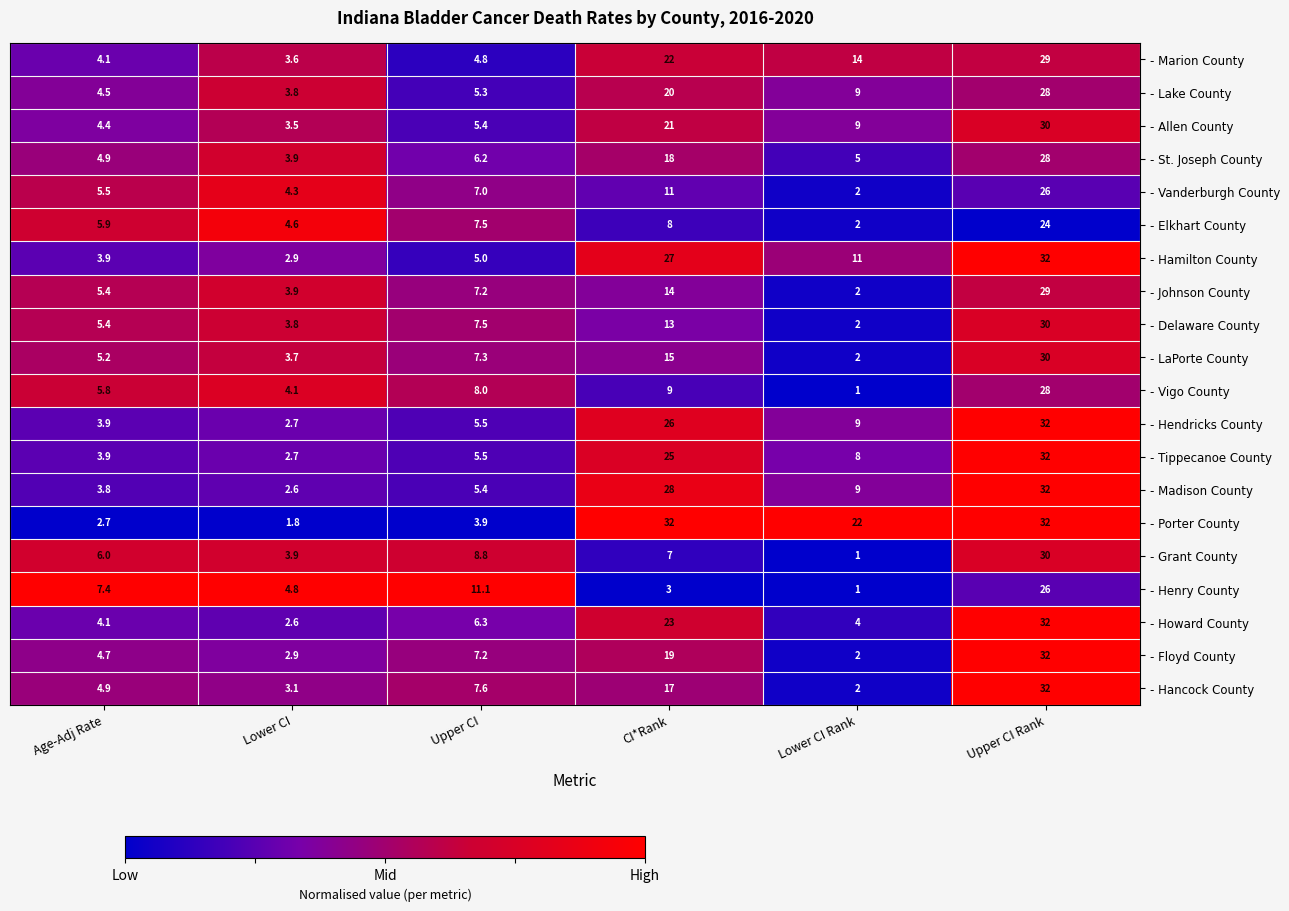

How many categories are shown in the chart?

6